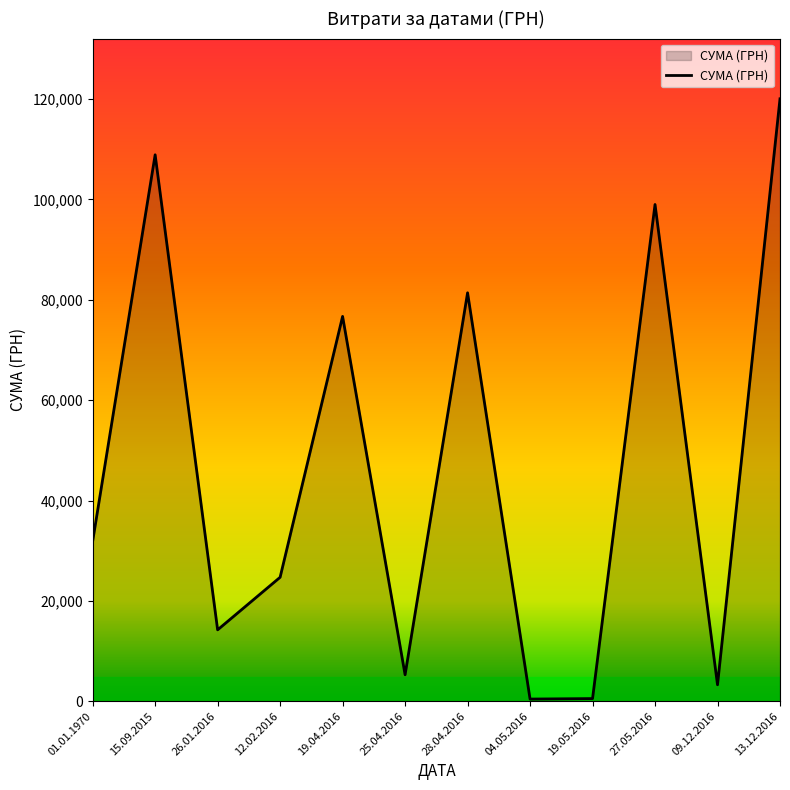

What is the difference between the maximum and minimum values?

119629.5